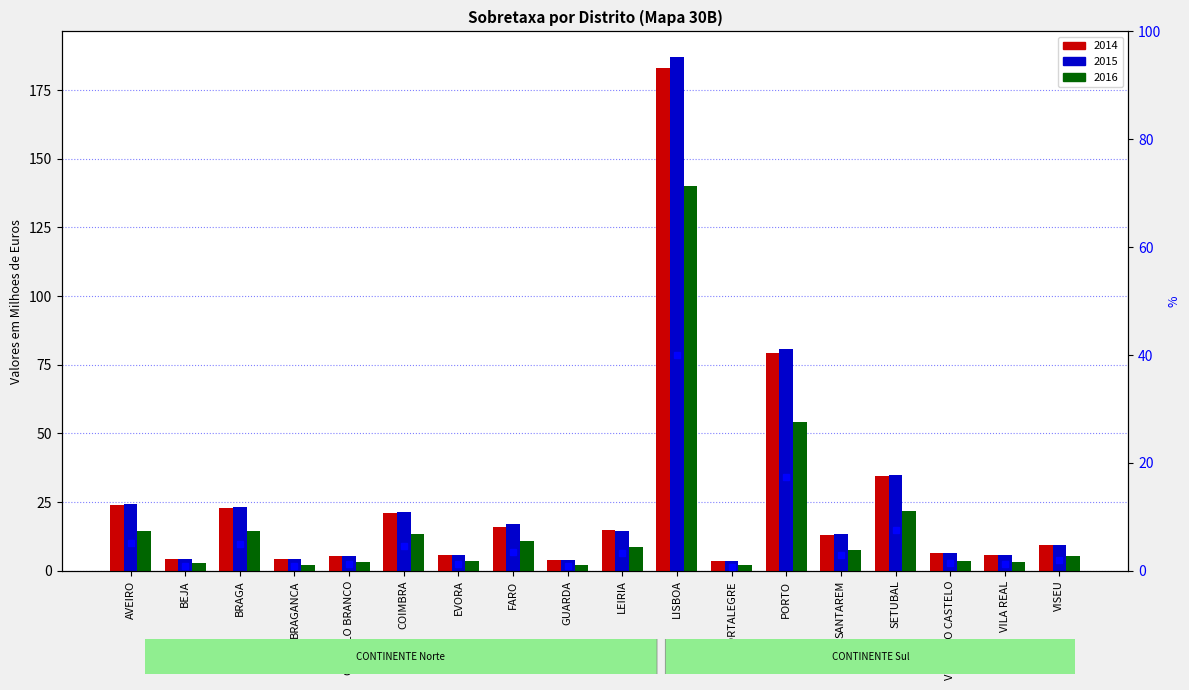

Reading left to right, transcribe all the data shown in this chart.

5.2	0.9	5.0	1.0	1.2	4.6	1.2	3.5	0.8	3.2	40.1	0.7	17.4	2.9	7.6	1.4	1.2	2.1